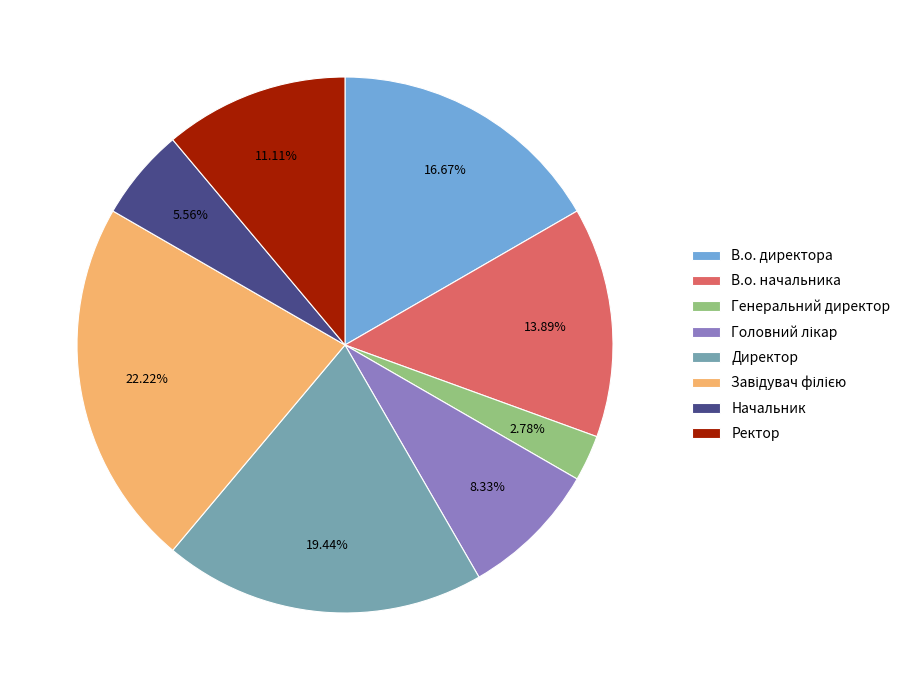

Which has a higher value, В.о. начальника or Ректор?

В.о. начальника